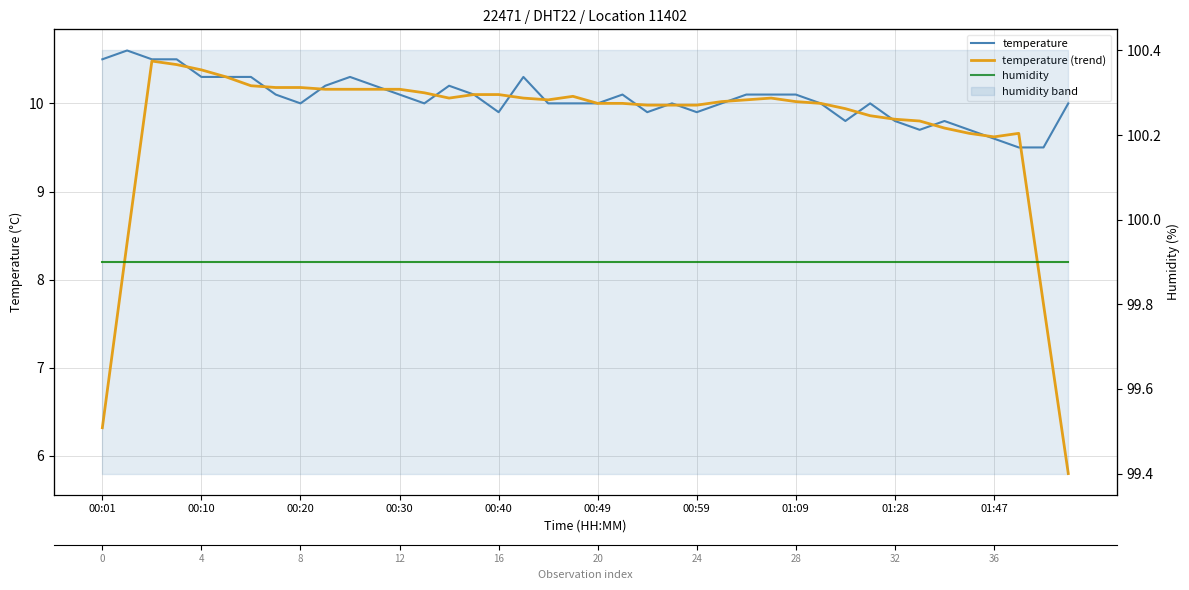

What is the smallest value displayed?

5.8